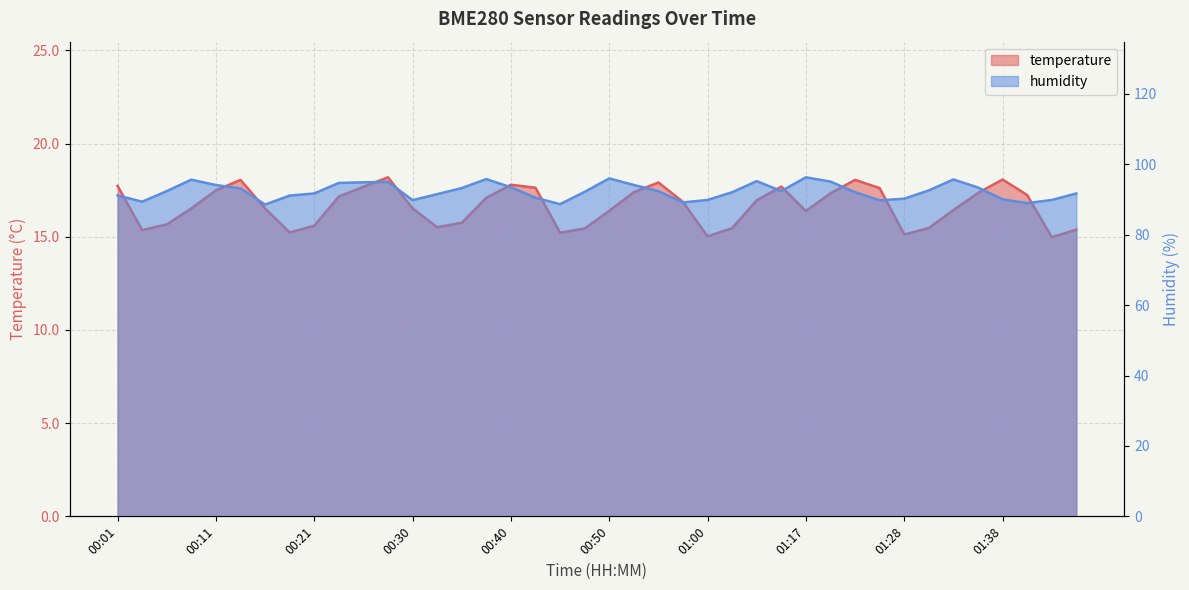

True or false: temperature and humidity intersect in this chart.

False